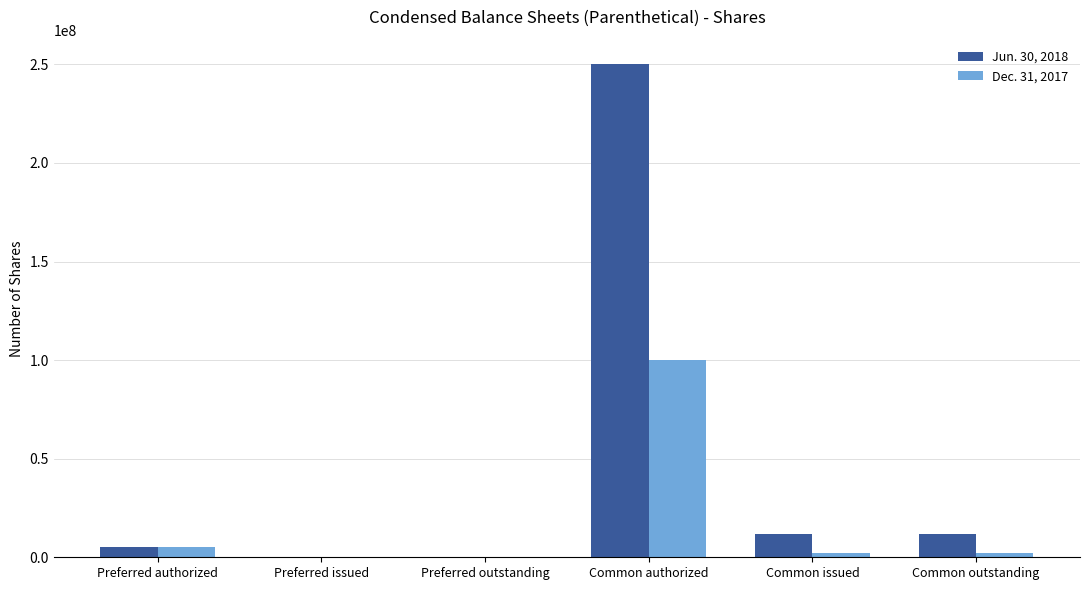

What is the highest value of the Jun. 30, 2018 series?

250000000